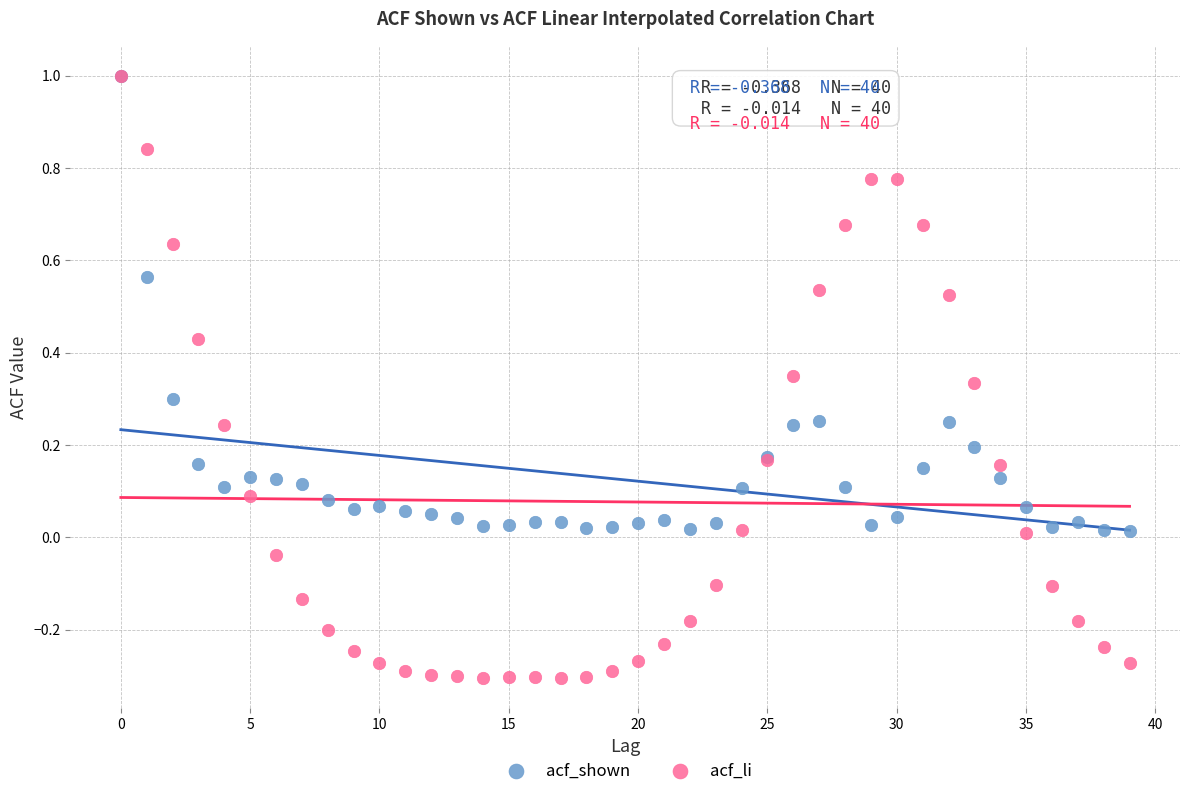

What are all the series names shown in the legend?

acf_shown, acf_li